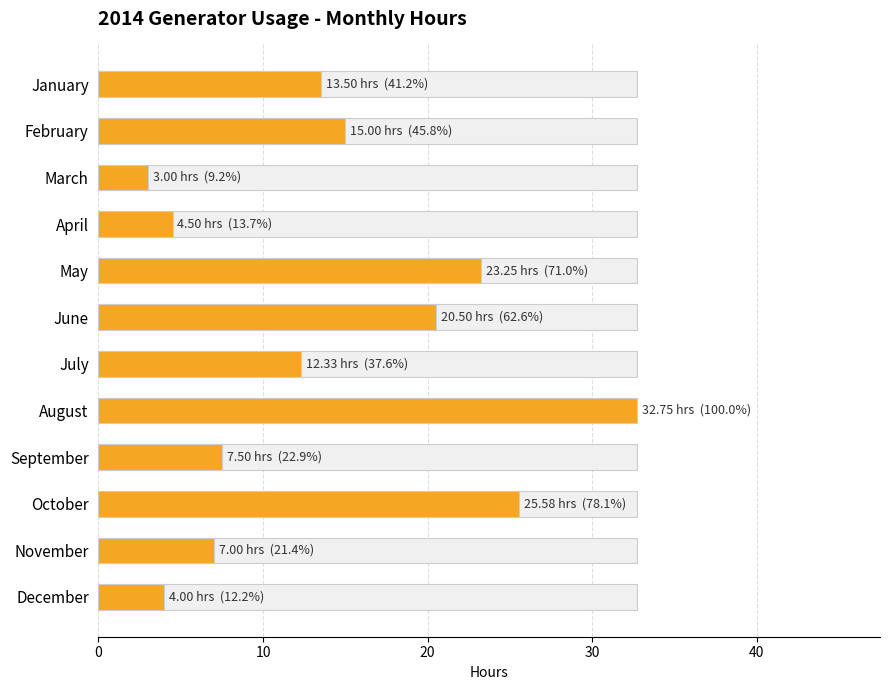

What is the difference between the maximum and minimum values?

29.8